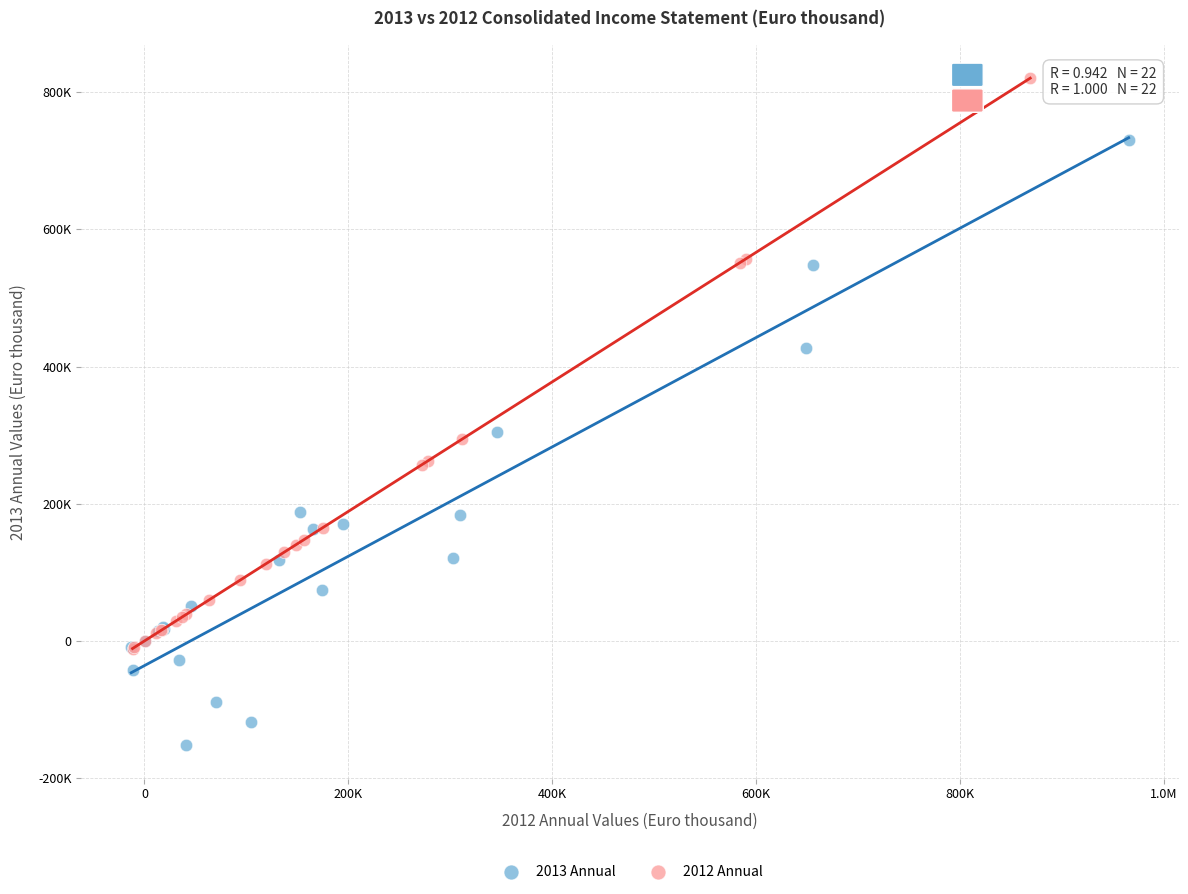

Which series has the widest spread of Y values?

2013 Annual